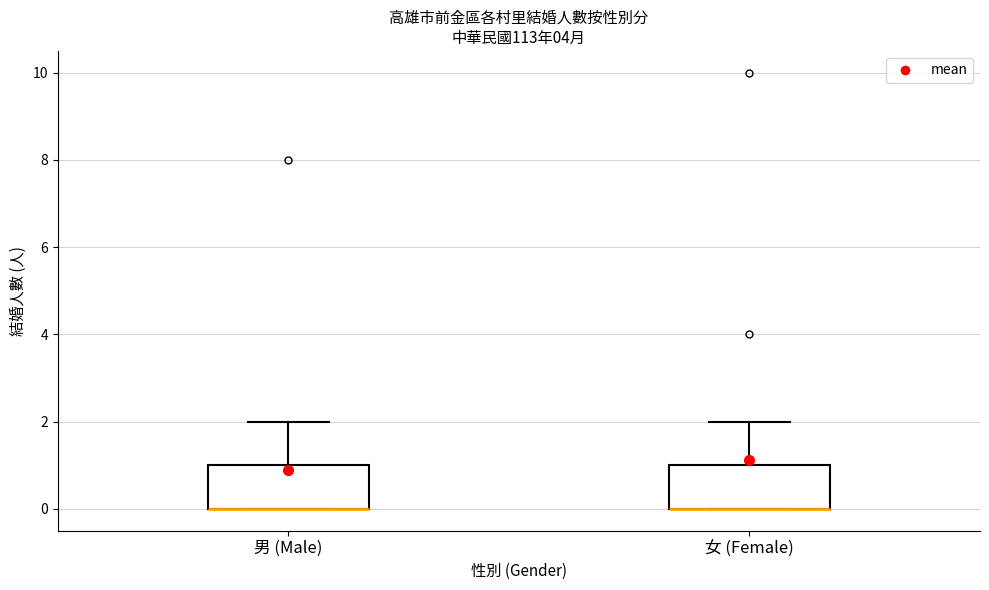

Reading left to right, read every box against the y-axis: the position of its median line, the range the box covers, and the ends of its whiskers. The values are not printed on the chart, so give them approximately, as read against the axis.

男 (Male): median 0 (drawn on the box's lower edge), box 0 to 1, whiskers 0 to 2
女 (Female): median 0 (drawn on the box's lower edge), box 0 to 1, whiskers 0 to 2